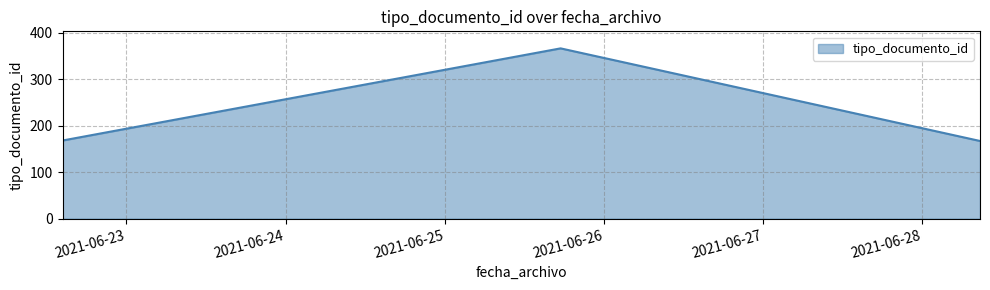

At which label is the value closest to 266?

2021-06-22 14:21:28